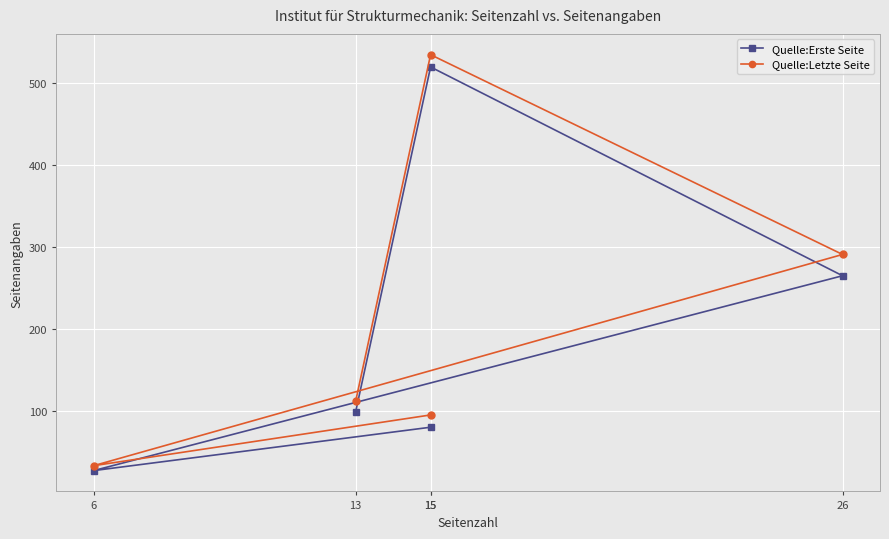

Is the value of Quelle:Erste Seite at 15 greater than the value of Quelle:Letzte Seite at 15?

No